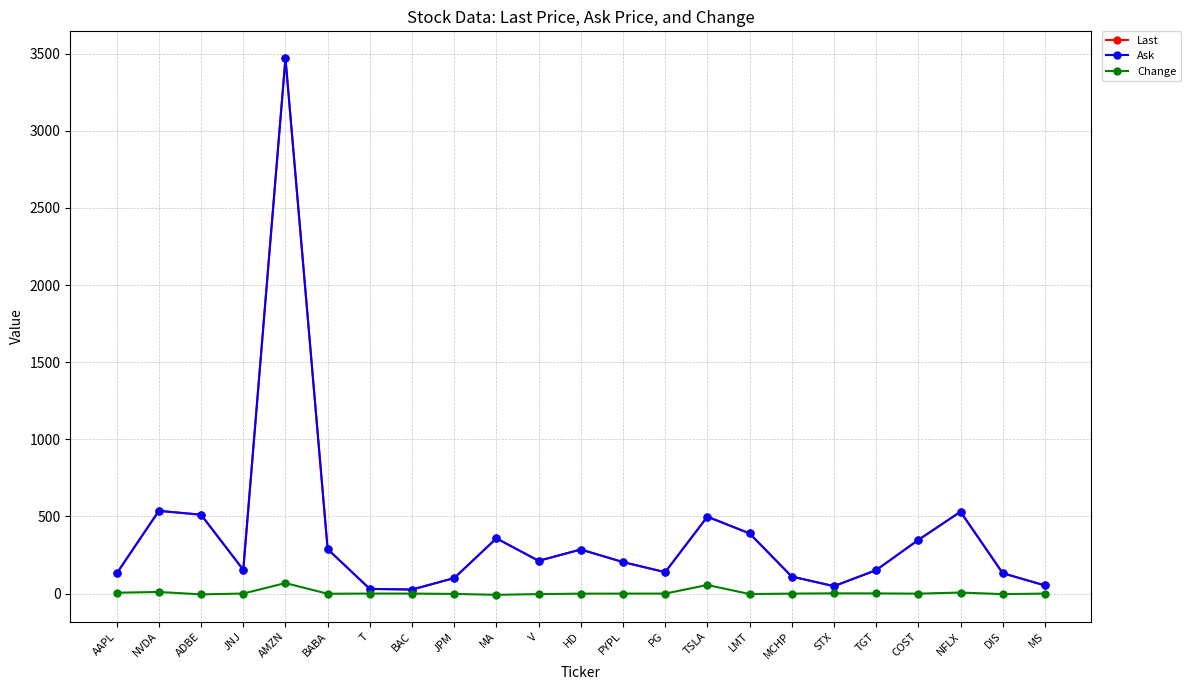

What is the difference between the maximum and minimum values in the Ask series?

3444.9